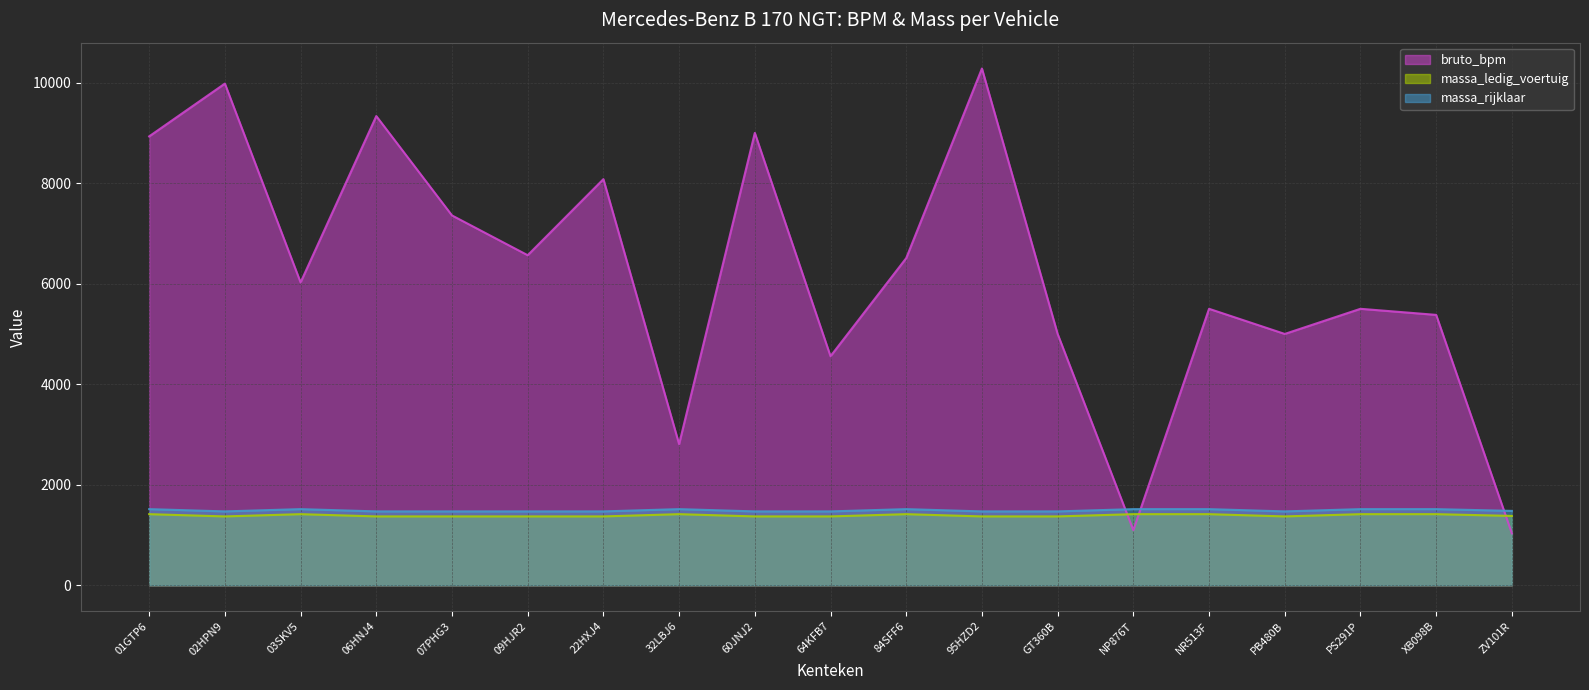

Which series ends up on top after the final intersection of bruto_bpm and massa_ledig_voertuig?

massa_ledig_voertuig